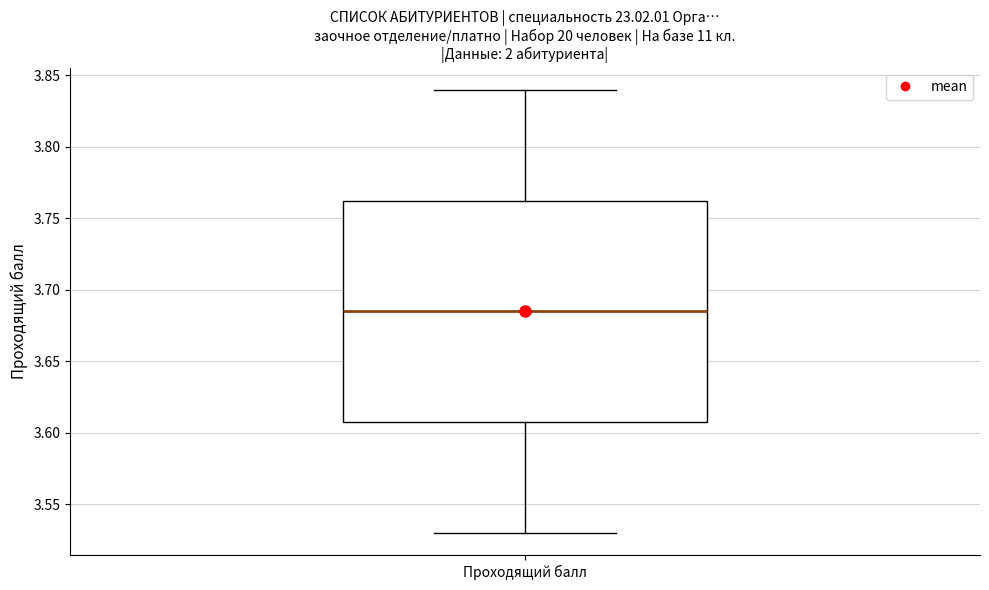

Where does the lower whisker of the box for Проходящий балл end on the y-axis? The values are not printed on the chart, so give them approximately, as read against the axis.

3.530